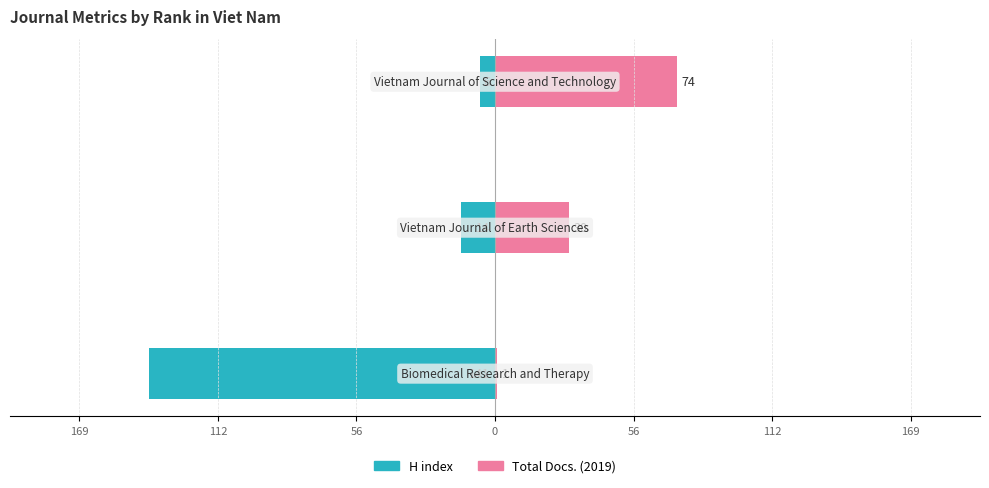

True or false: H index has a value of -9 at 56.

False